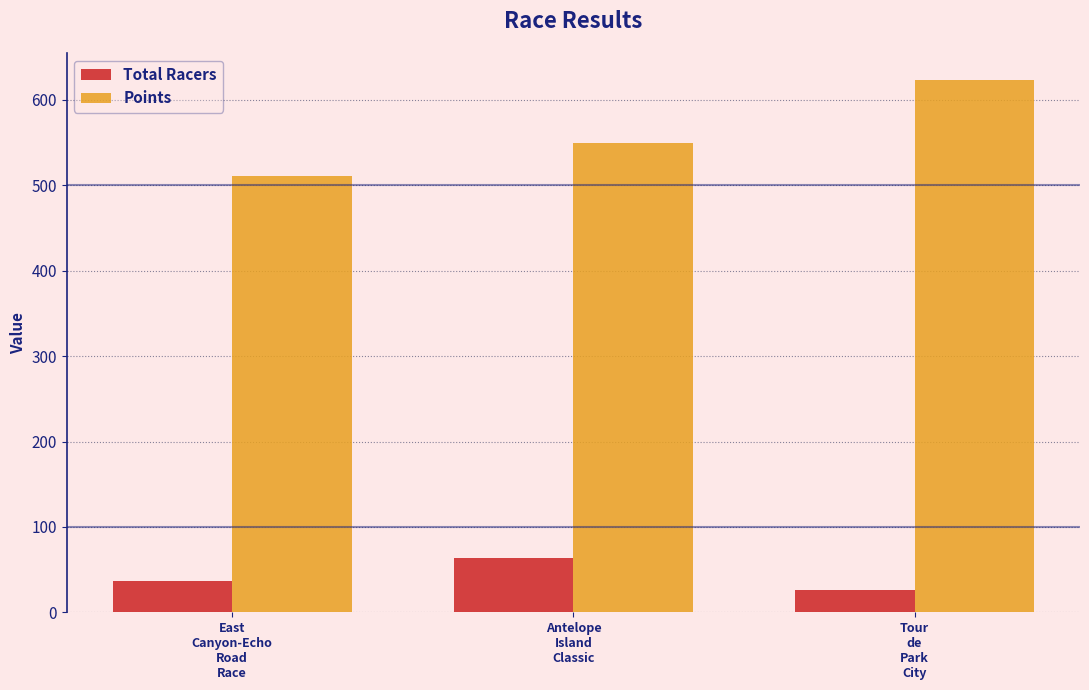

Does the chart contain any negative values?

No